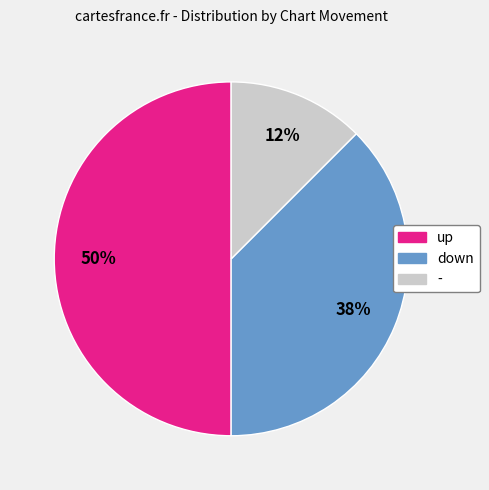

What is the largest slice in the pie chart?

up